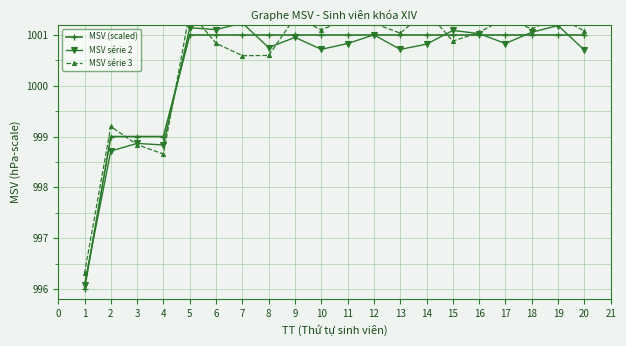

Reading left to right, what are all the values shown in this chart?

MSV (scaled): 996.0	999.0	999.0	999.0	1001.0	1001.0	1001.0	1001.0	1001.0	1001.0	1001.0	1001.0	1001.0	1001.0	1001.0	1001.0	1001.0	1001.0	1001.0	1001.0
MSV série 2: 996.1	998.7	998.9	998.8	1001.1	1001.1	1001.2	1000.8	1001.0	1000.7	1000.8	1001.0	1000.7	1000.8	1001.1	1001.0	1000.8	1001.1	1001.2	1000.7
MSV série 3: 996.3	999.2	998.8	998.7	1001.5	1000.8	1000.6	1000.6	1001.3	1001.1	1001.3	1001.2	1001.0	1001.5	1000.9	1001.1	1001.3	1001.1	1001.4	1001.1